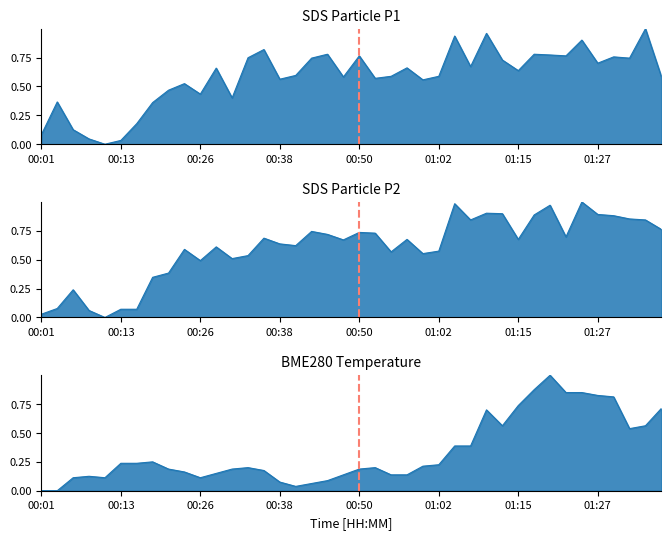

True or false: BME280_temperature and SDS_P1 cross at least once.

True